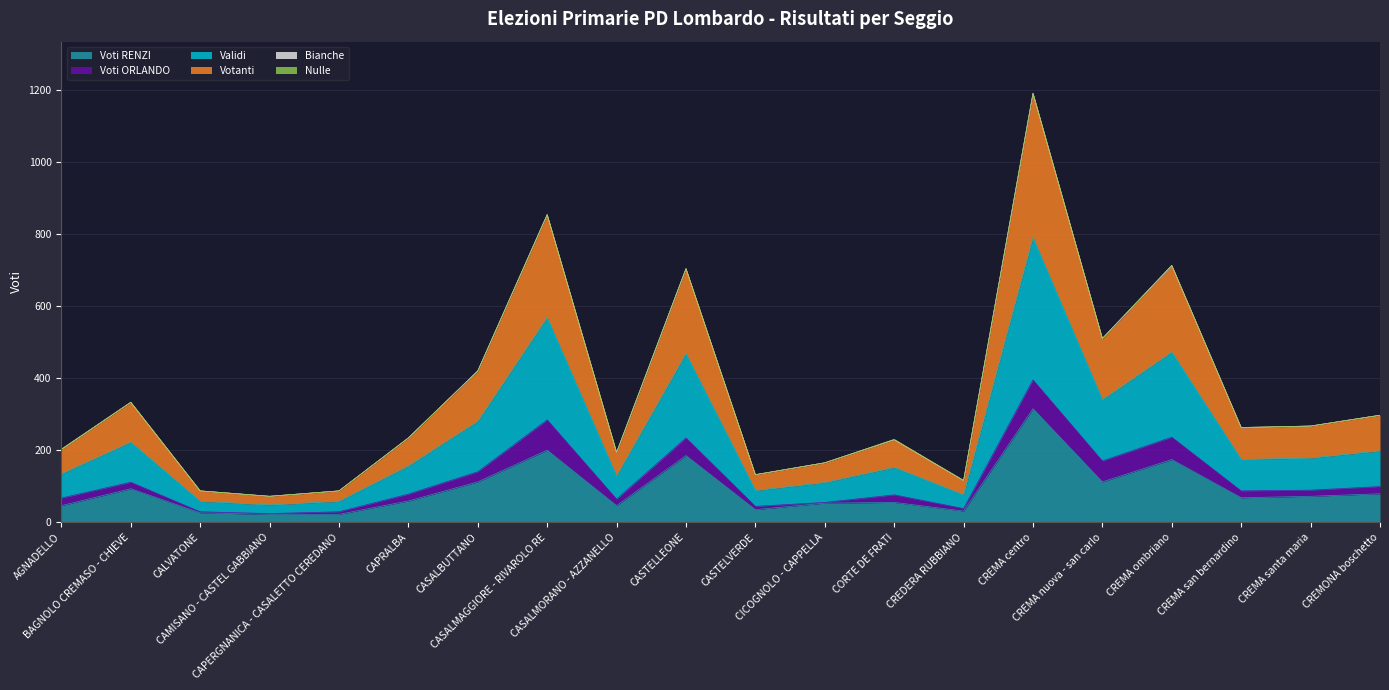

What is the average value of the Votanti series?

354